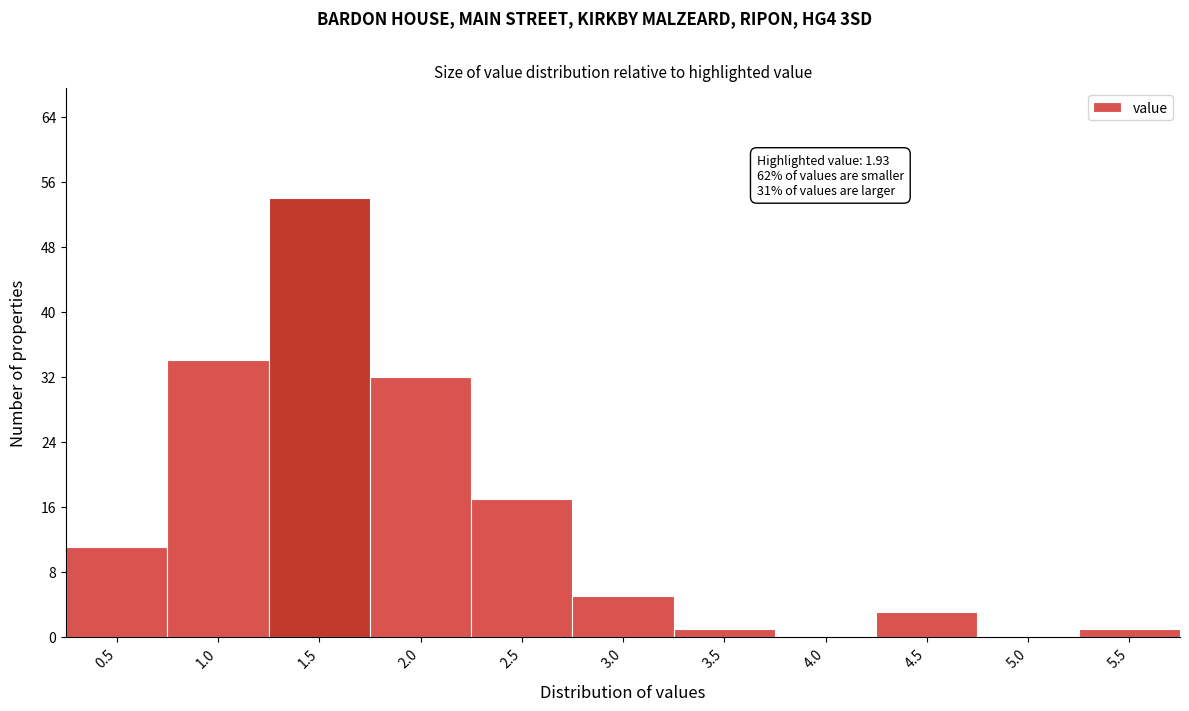

Reading left to right, transcribe all the data shown in this chart.

0.5=11	1.0=34	1.5=54	2.0=32	2.5=17	3.0=5	3.5=1	4.0=0	4.5=3	5.0=0	5.5=1